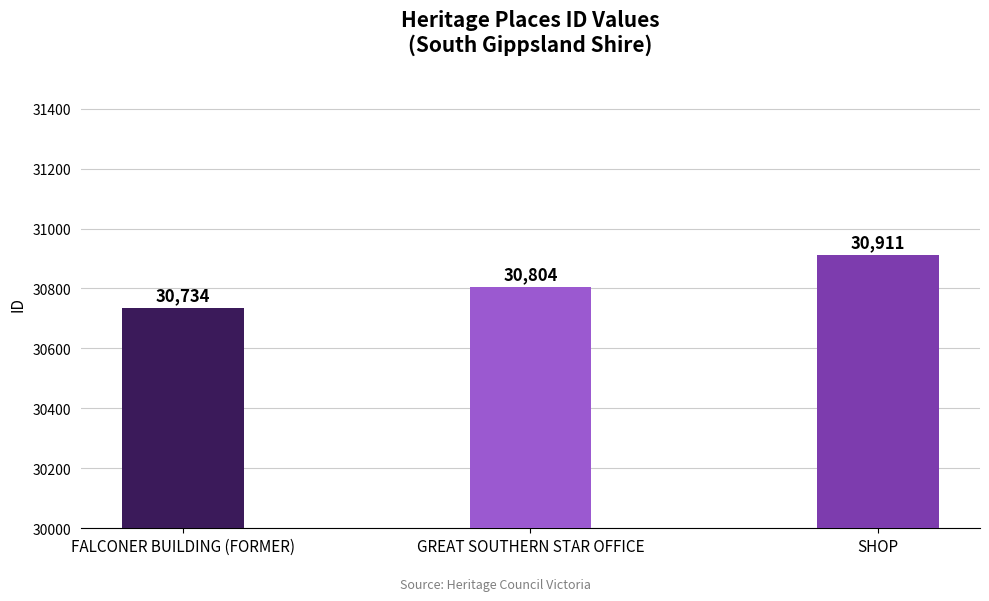

The value at SHOP is 50457. True or false?

False